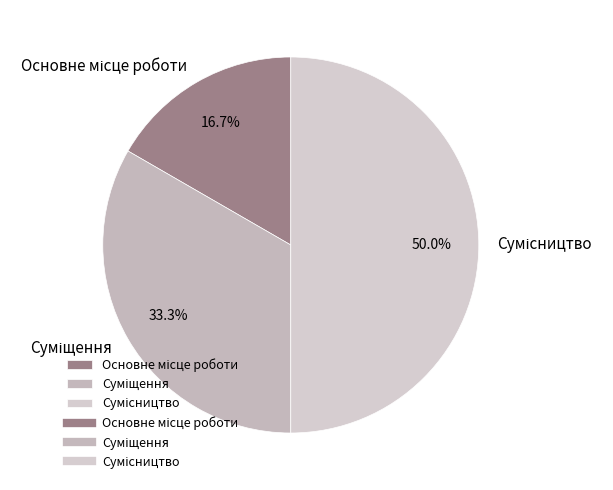

Count the number of slices in the pie.

3